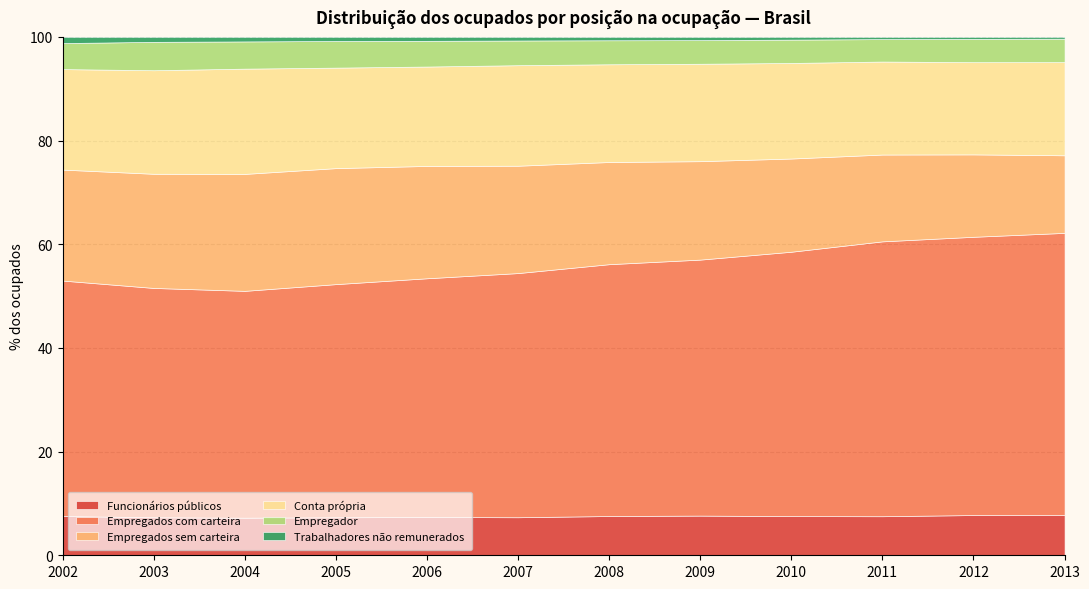

Reading right to left, list all the values displayed in this chart.

Funcionários públicos: 2013=7.8	2012=7.8	2011=7.5	2010=7.6	2009=7.7	2008=7.6	2007=7.3	2006=7.4	2005=7.3	2004=7.2	2003=7.3	2002=7.6
Empregados com carteira: 2013=54.4	2012=53.7	2011=53.0	2010=51.0	2009=49.4	2008=48.6	2007=47.1	2006=46.1	2005=45.0	2004=43.8	2003=44.2	2002=45.4
Empregados sem carteira: 2013=15.0	2012=15.9	2011=16.7	2010=18.0	2009=19.0	2008=19.7	2007=20.7	2006=21.7	2005=22.4	2004=22.6	2003=22.0	2002=21.4
Conta própria: 2013=18.0	2012=17.8	2011=17.9	2010=18.4	2009=18.8	2008=18.9	2007=19.4	2006=19.2	2005=19.4	2004=20.3	2003=20.0	2002=19.4
Empregador: 2013=4.5	2012=4.5	2011=4.3	2010=4.5	2009=4.6	2008=4.6	2007=4.8	2006=5.0	2005=5.1	2004=5.3	2003=5.5	2002=5.0
Trabalhadores não remunerados: 2013=0.3	2012=0.4	2011=0.4	2010=0.5	2009=0.6	2008=0.6	2007=0.7	2006=0.8	2005=0.8	2004=0.9	2003=1.0	2002=1.2